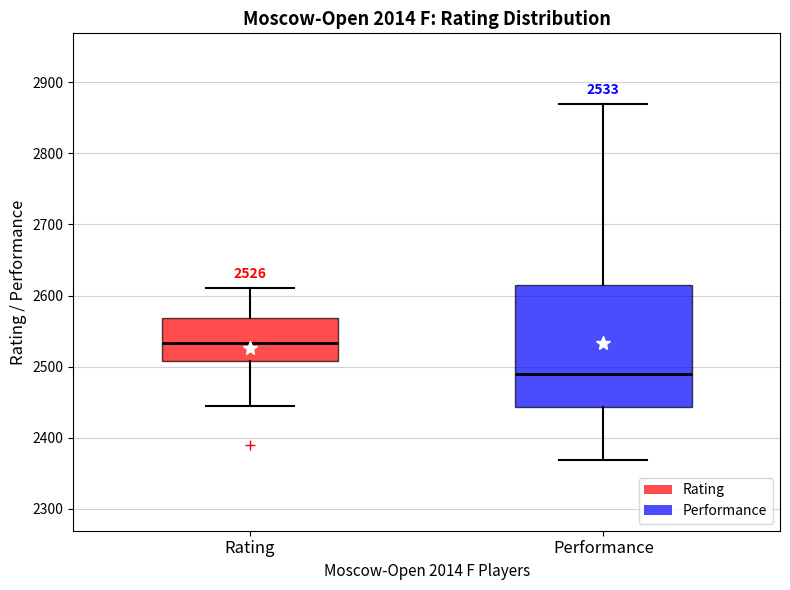

Comparing the boxes themselves (not the whiskers), which one is the tallest?

Performance